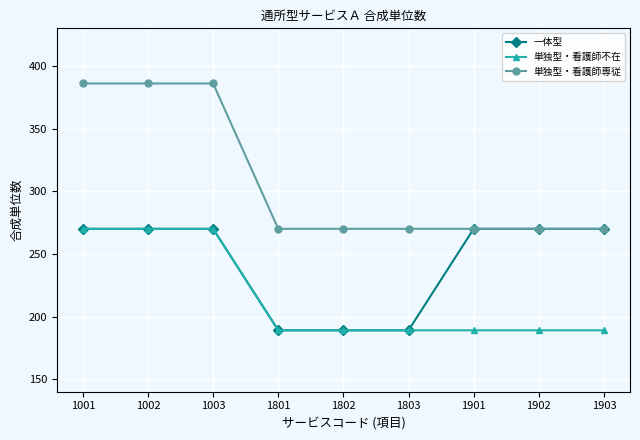

At how many categories does at least one series exceed 296?

3